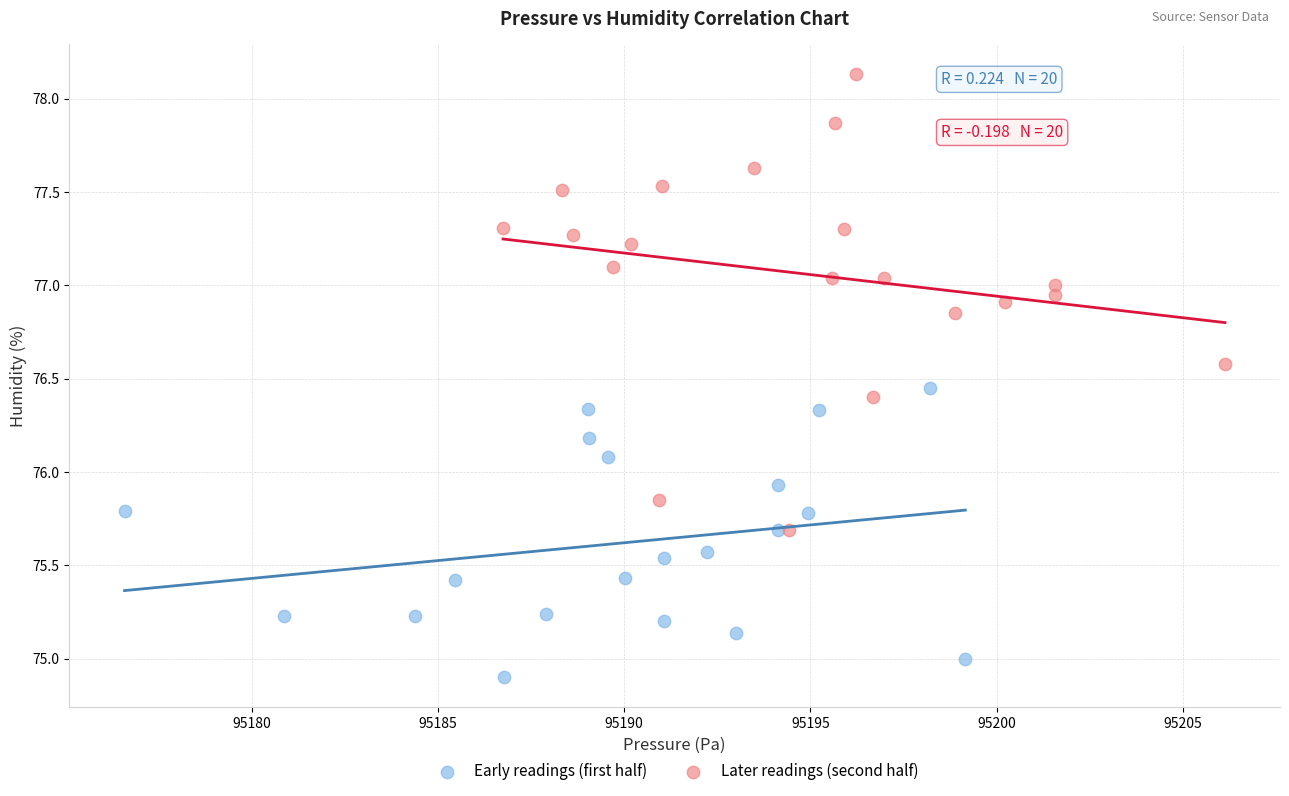

What are all the series names shown in the legend?

Early readings (first half), Later readings (second half)